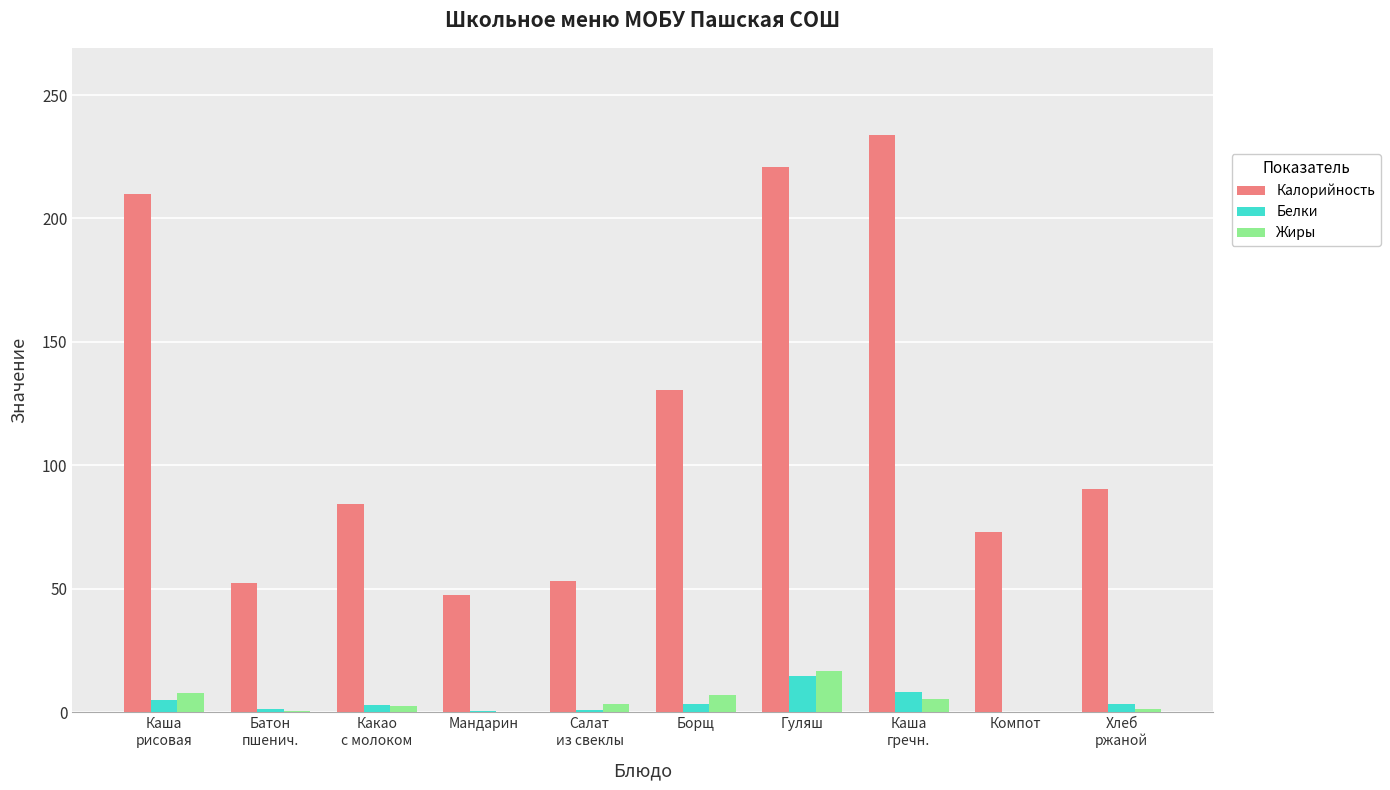

What is the maximum value for Белки?

14.6